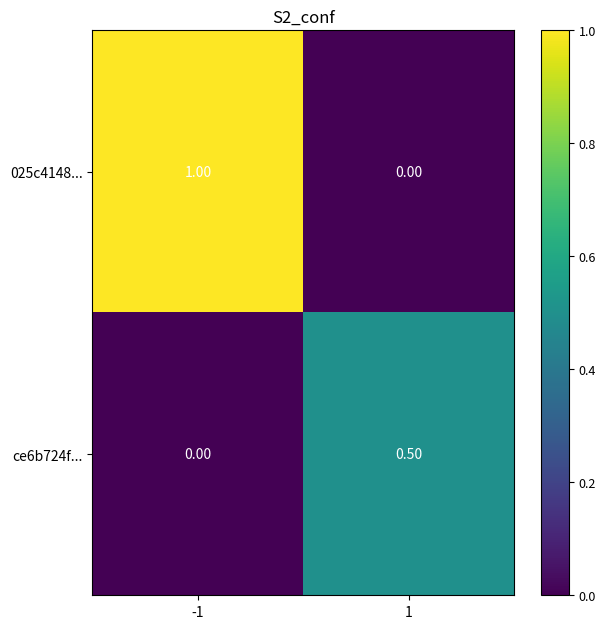

Is the value of ce6b724f... at 1 greater than the value of 025c4148... at -1?

No